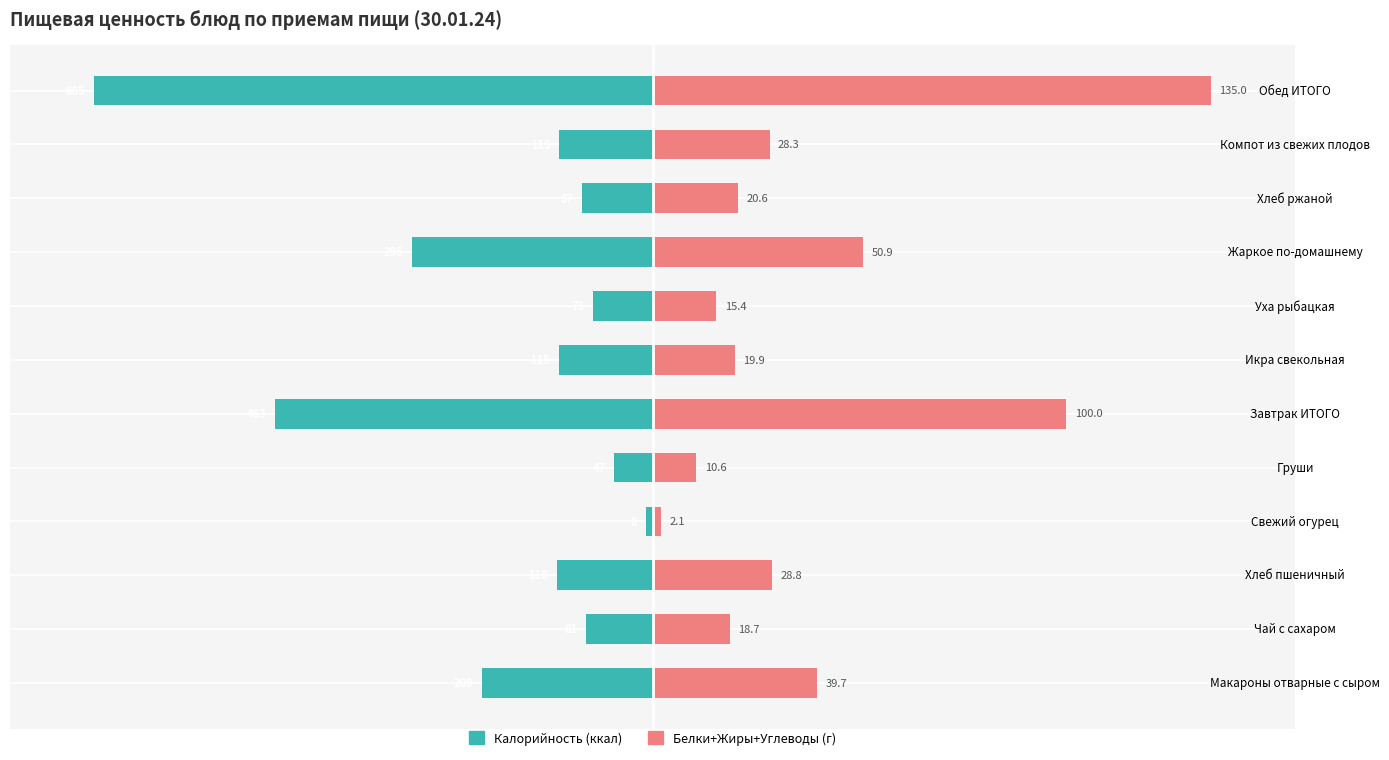

What position from the right is Уха рыбацкая?

5